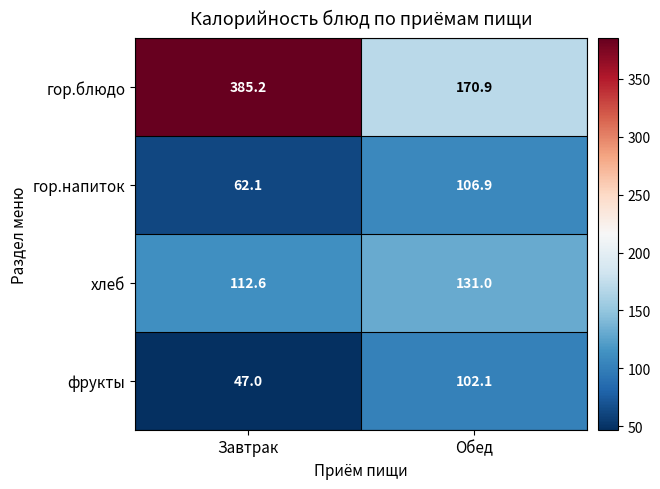

Reading left to right, list all the values displayed in this chart.

гор.блюдо: Завтрак=385.2	Обед=170.9
гор.напиток: Завтрак=62.1	Обед=106.9
хлеб: Завтрак=112.6	Обед=131.0
фрукты: Завтрак=47.0	Обед=102.1